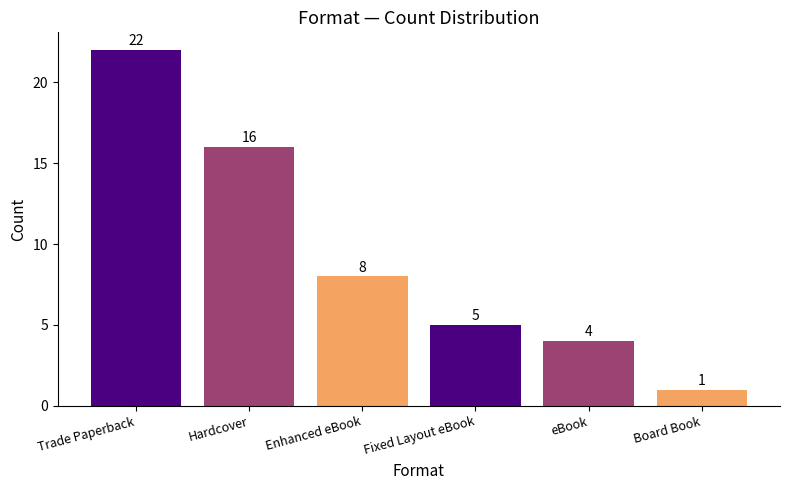

Which label corresponds to the smallest value in the chart?

Board Book